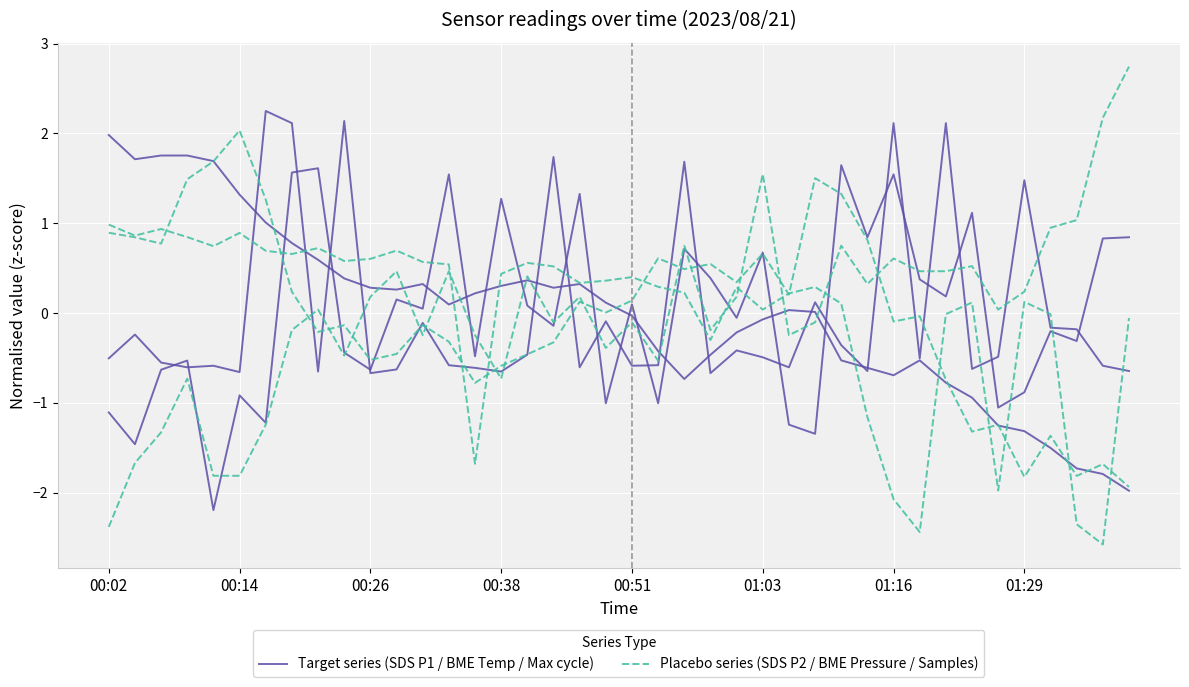

The Target series (SDS P1 / BME Temp / Max cycle) series shows -0.7 at 8. True or false?

True